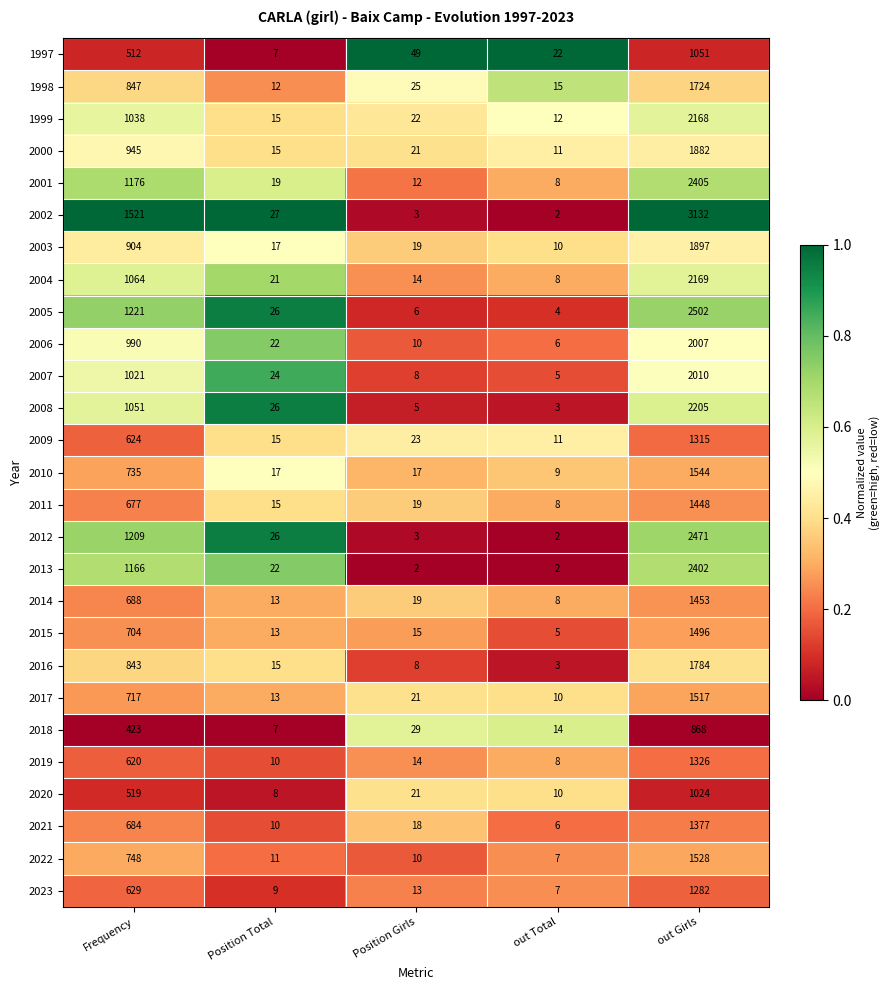

What is the difference between the maximum and minimum values in the 2022 series?

1521